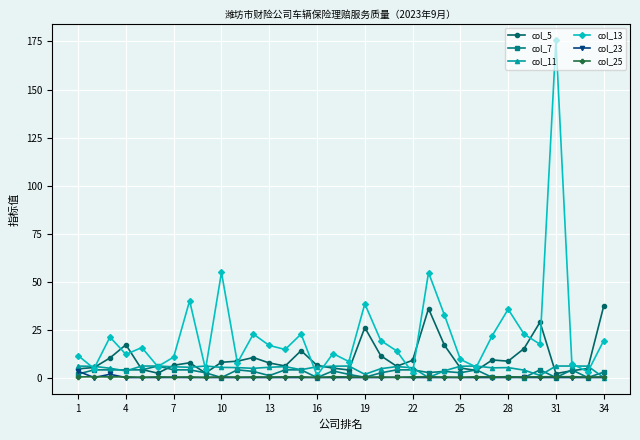

Which series has the largest total across all categories?

col_13